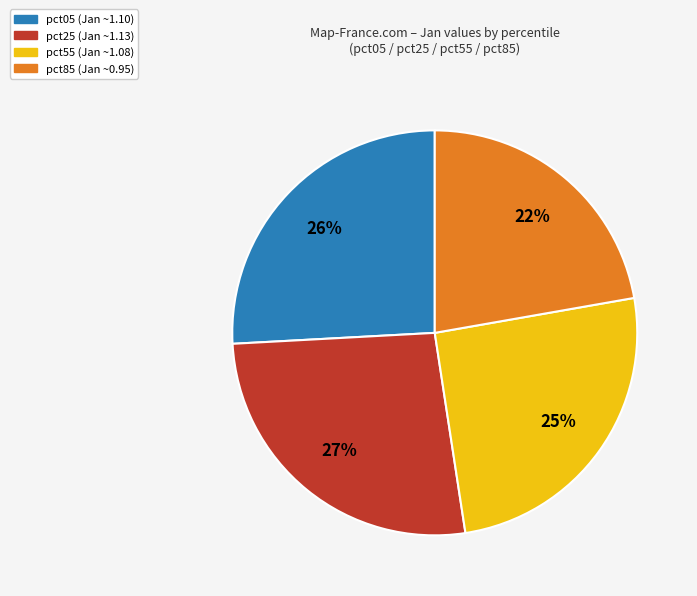

To the nearest percent, what is the average slice percentage?

25%